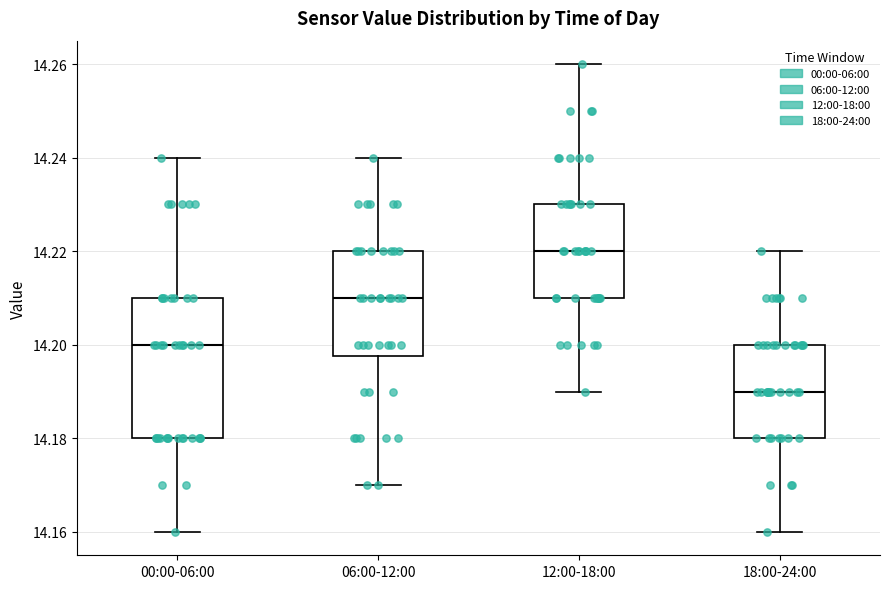

Which box is the tallest, from its lower edge to its upper edge?

00:00-06:00